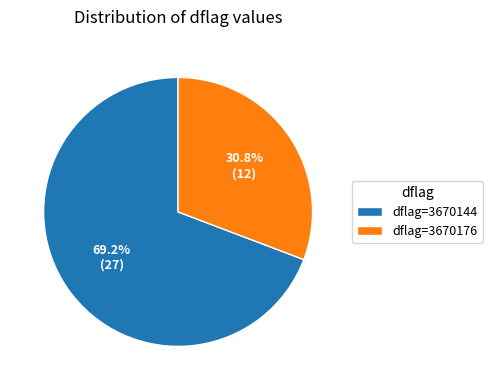

Does any single category account for the majority?

Yes